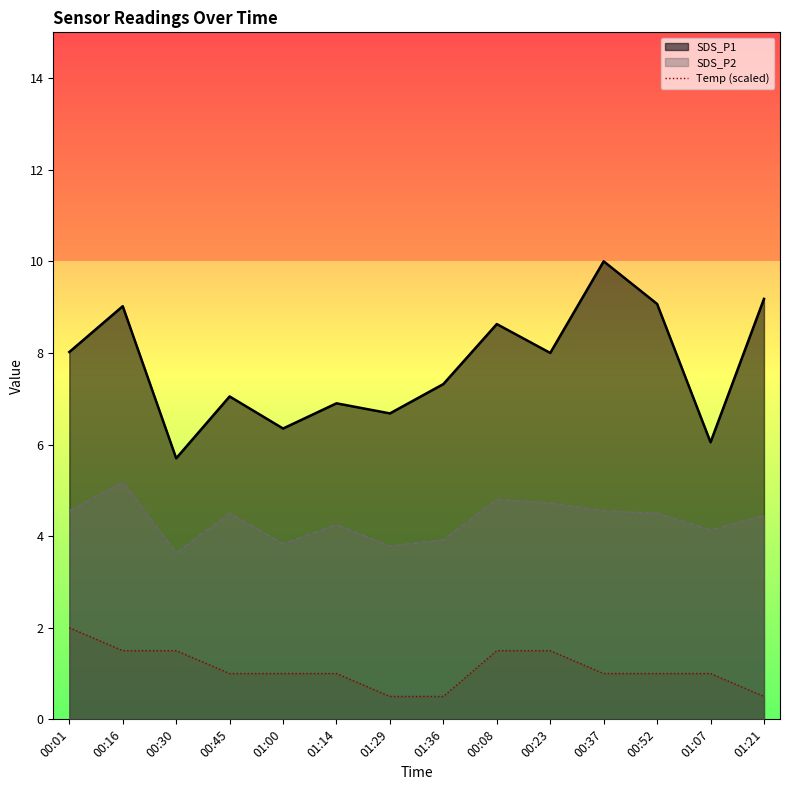

What position from the left is 00:16?

2